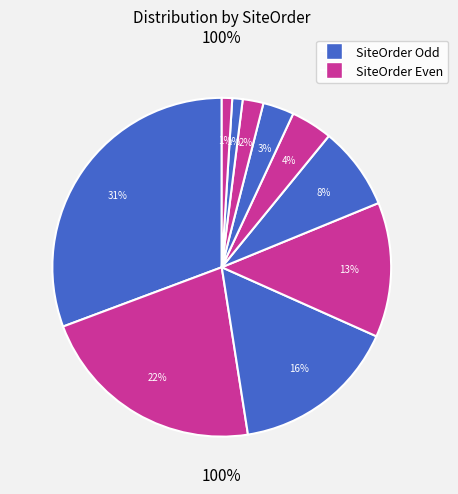

Count the number of slices in the pie.

10